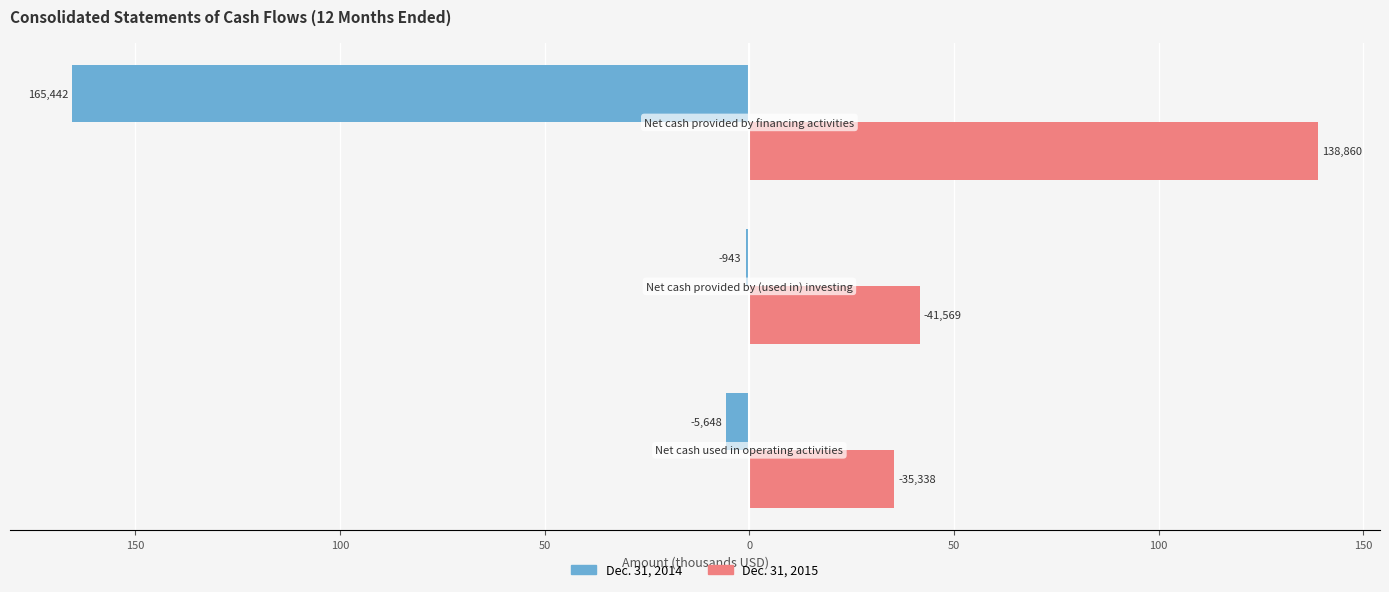

Reading left to right, transcribe all the data shown in this chart.

Dec. 31, 2014: -5.6	-0.9	-165.4
Dec. 31, 2015: 35.3	41.6	138.9